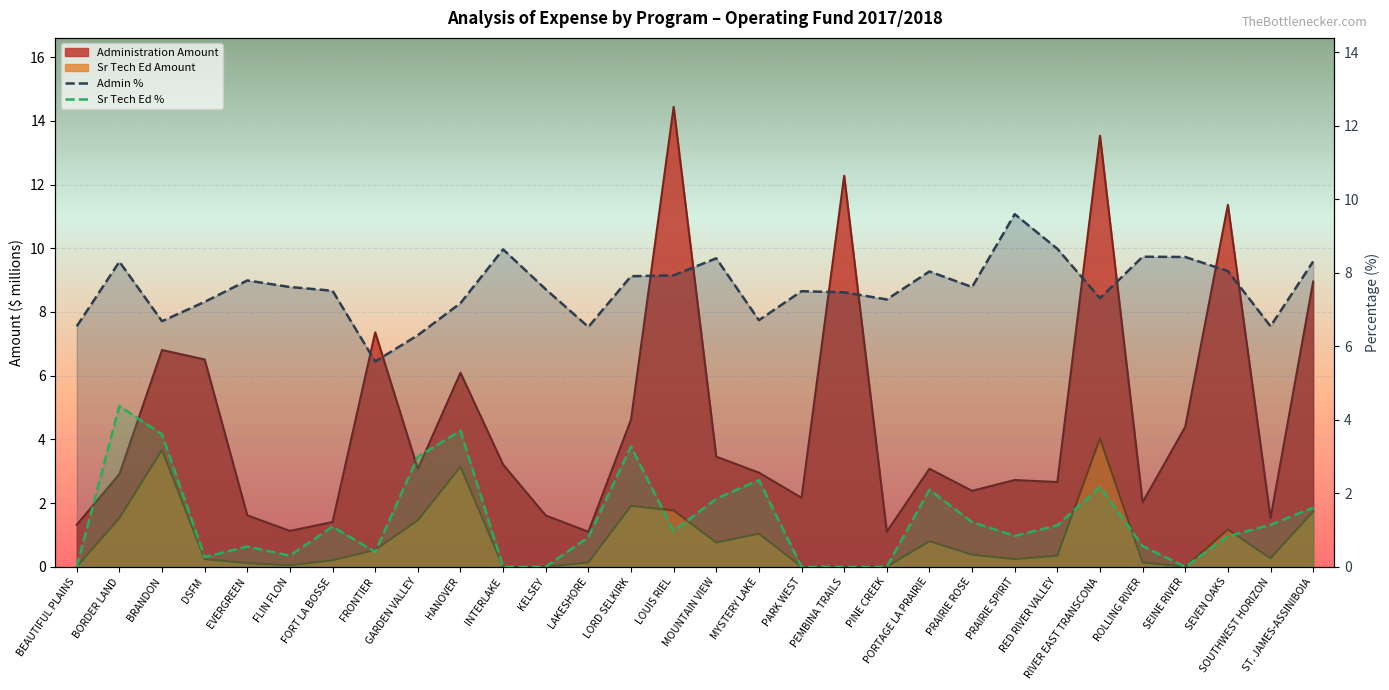

What is the difference between the Admin % values at LAKESHORE and LOUIS RIEL?

1.4